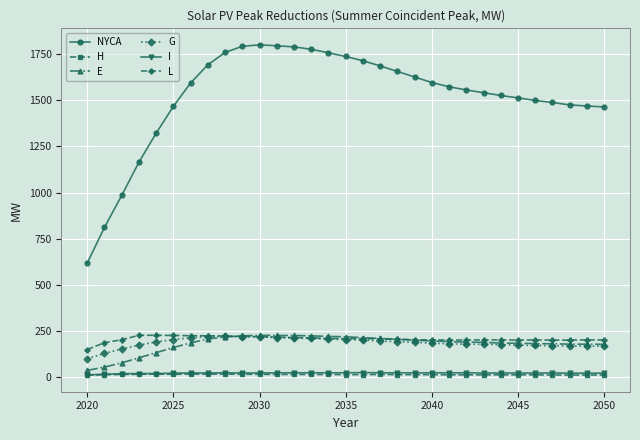

How many series are shown in this chart?

6